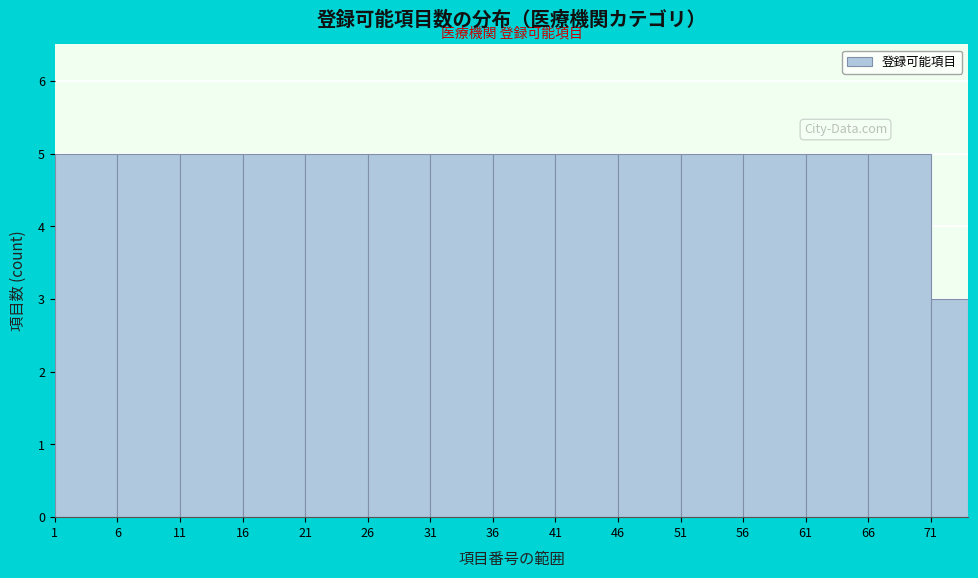

How tall is the bar that spans 21 to 26 on the x-axis? The values are not printed on the chart, so give them approximately, as read against the axis.

5